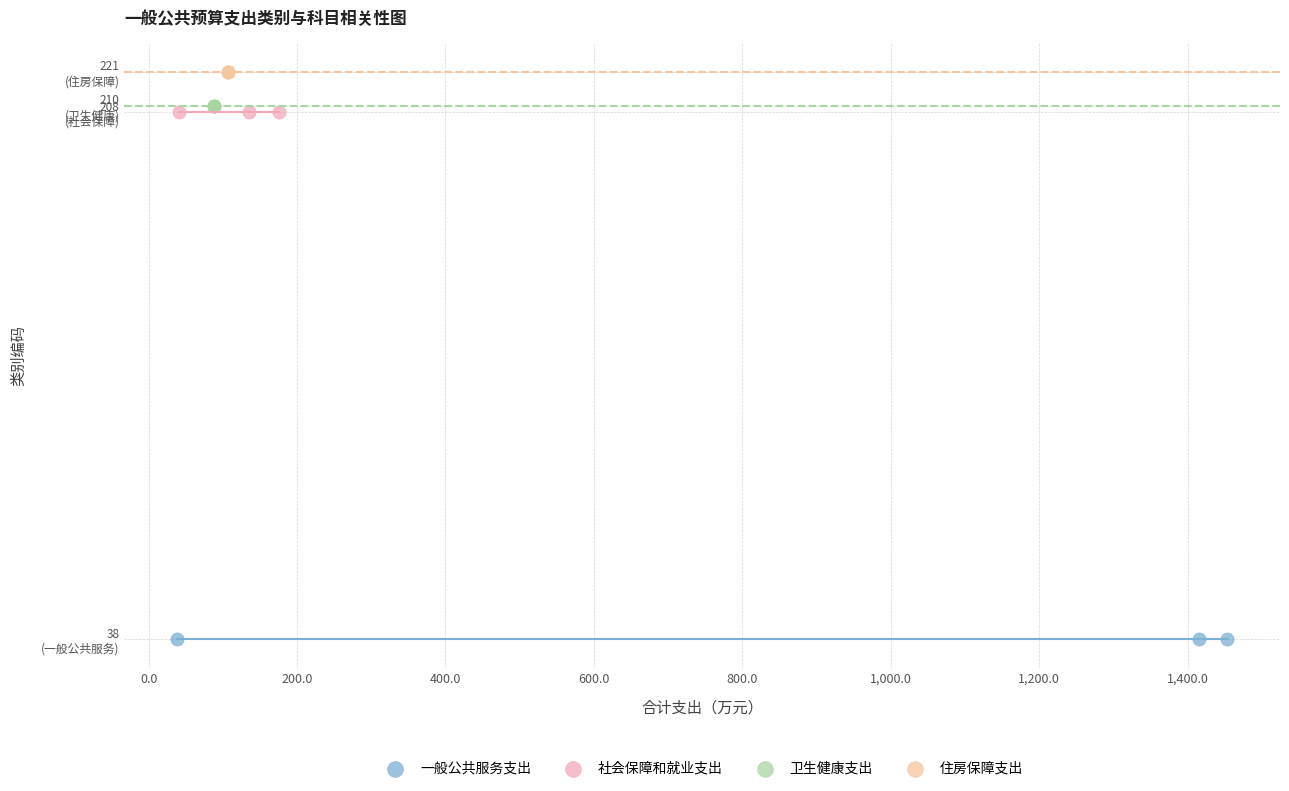

What are all the series names shown in the legend?

一般公共服务支出, 社会保障和就业支出, 卫生健康支出, 住房保障支出